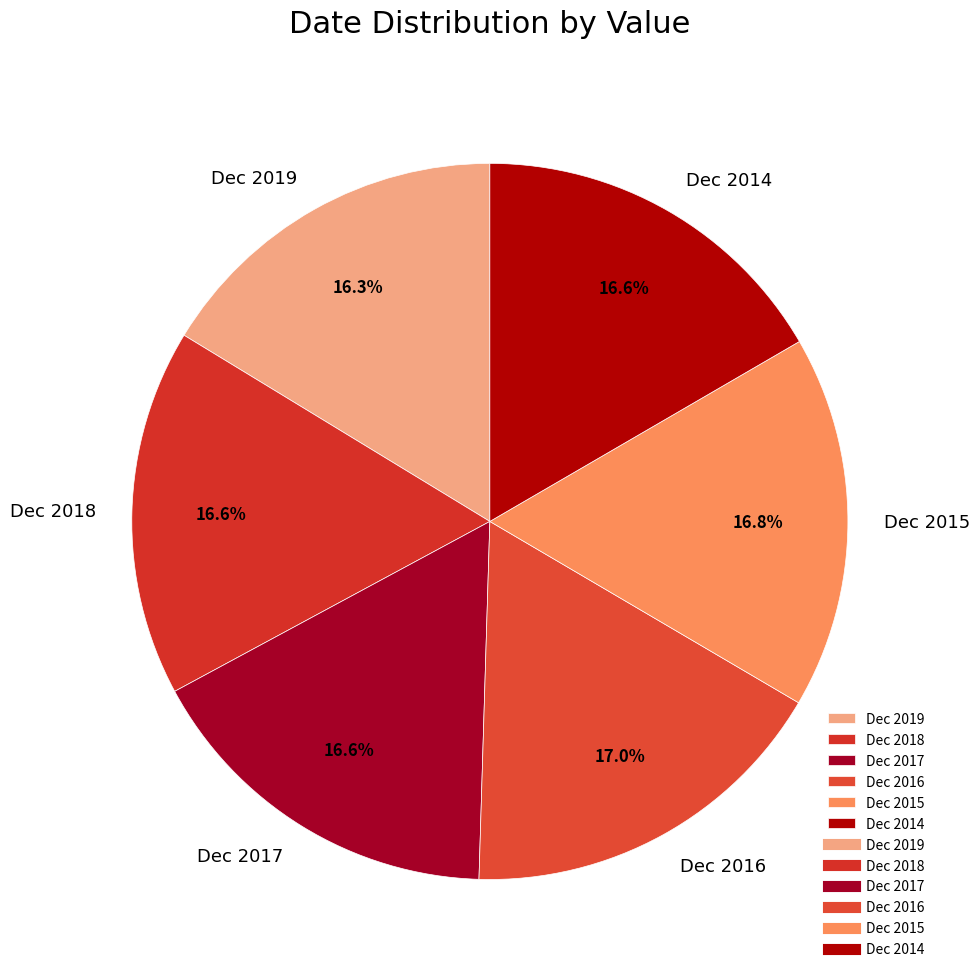

To the nearest percent, what portion does Dec 2018 represent?

17%